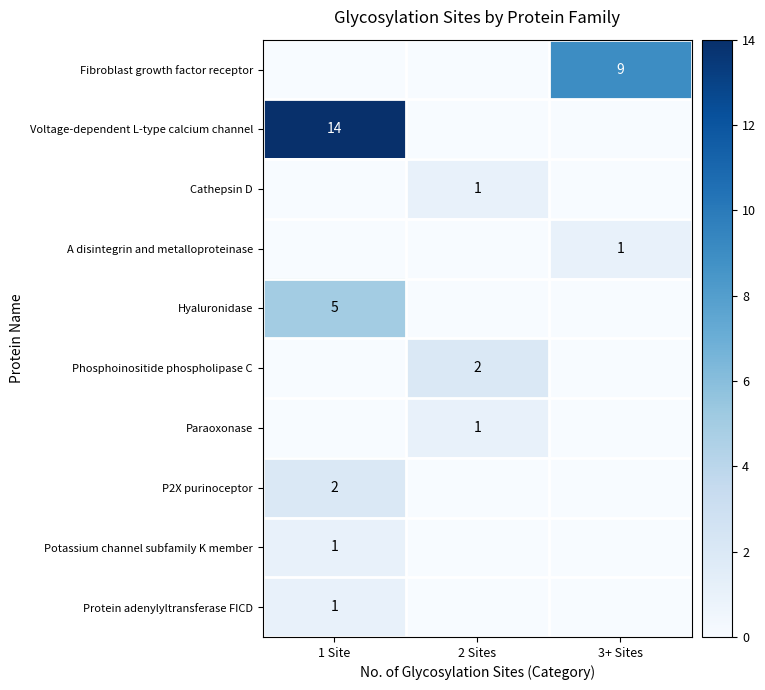

Which has a higher value, 1 Site or 3+ Sites?

3+ Sites